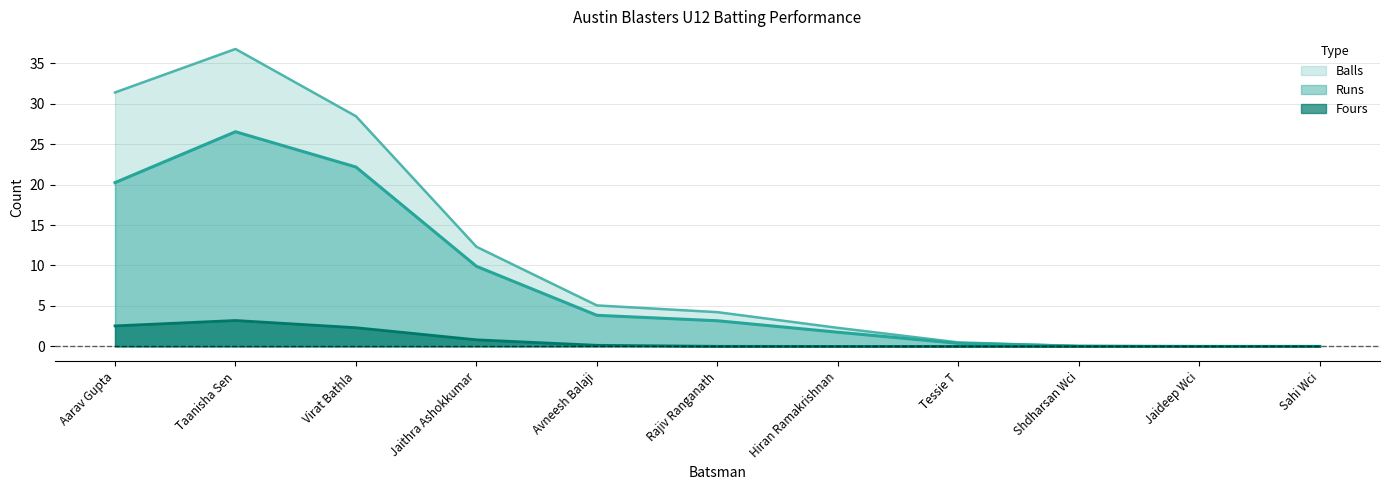

At which category is the sum across all series the highest?

Taanisha Sen